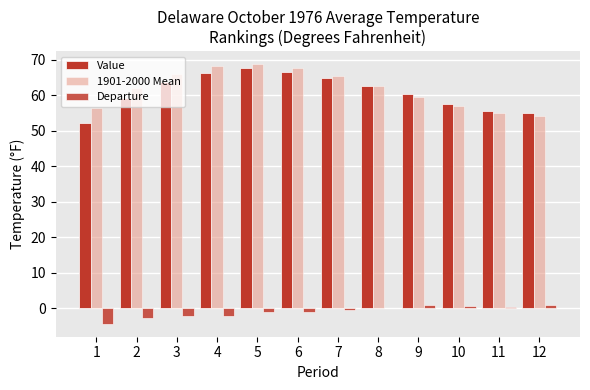

How many series are shown in this chart?

3